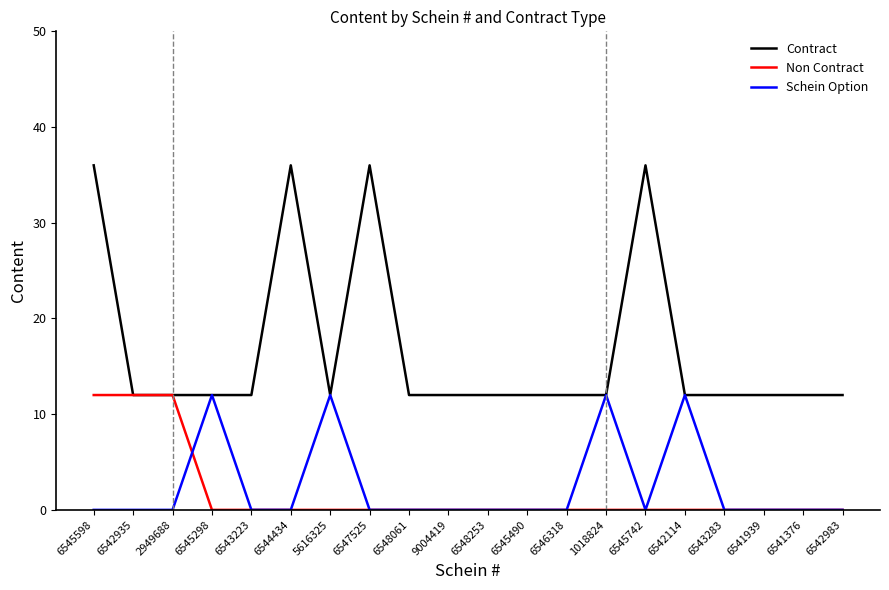

At how many categories does at least one series exceed 2?

20